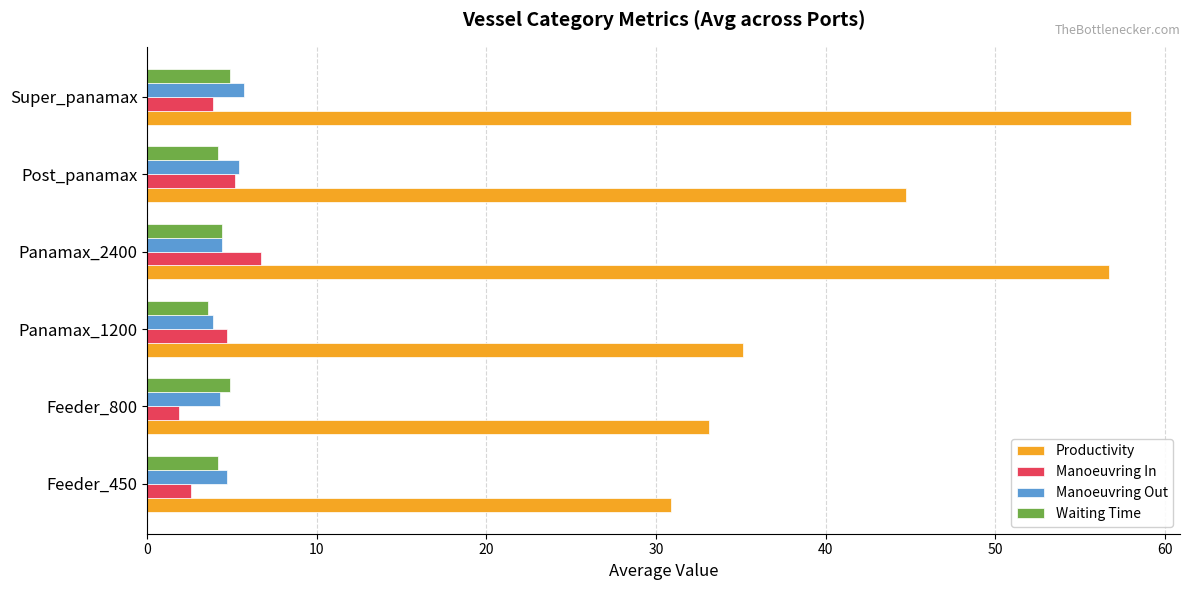

Count the number of categories in the chart.

6